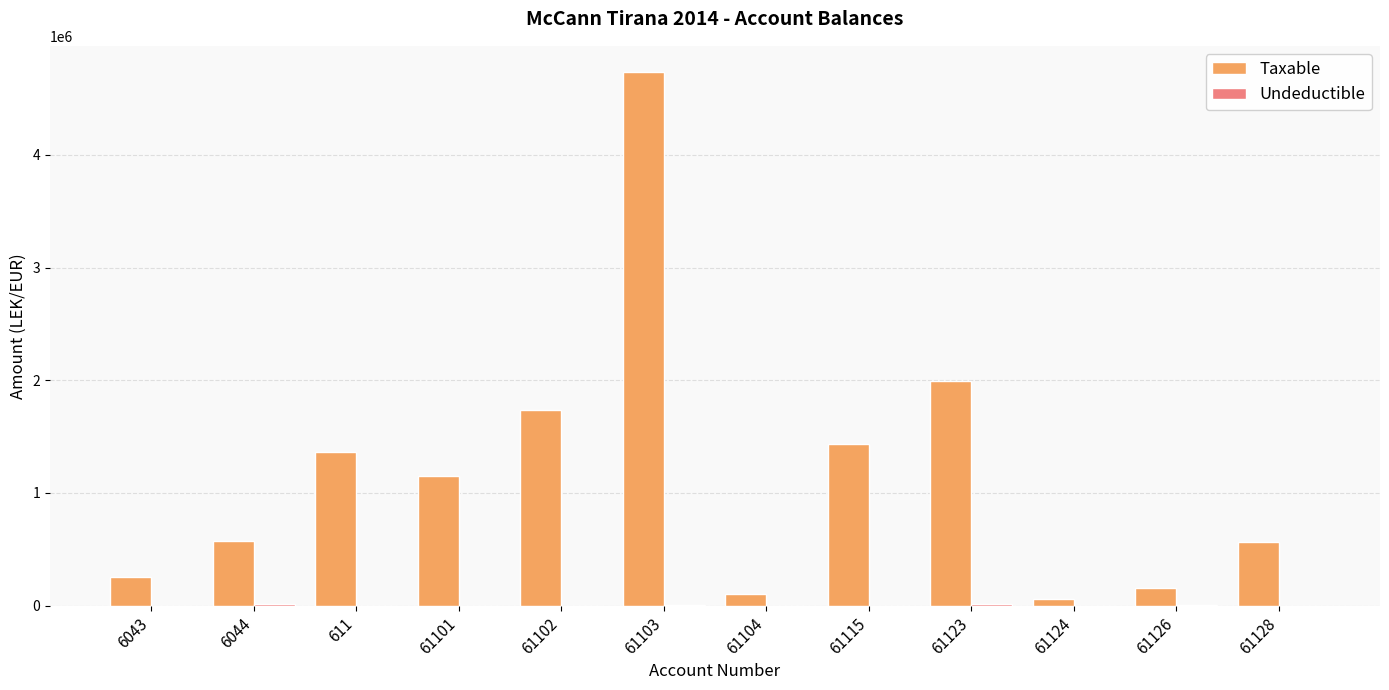

Which series changed the most between 61104 and 61128?

Taxable